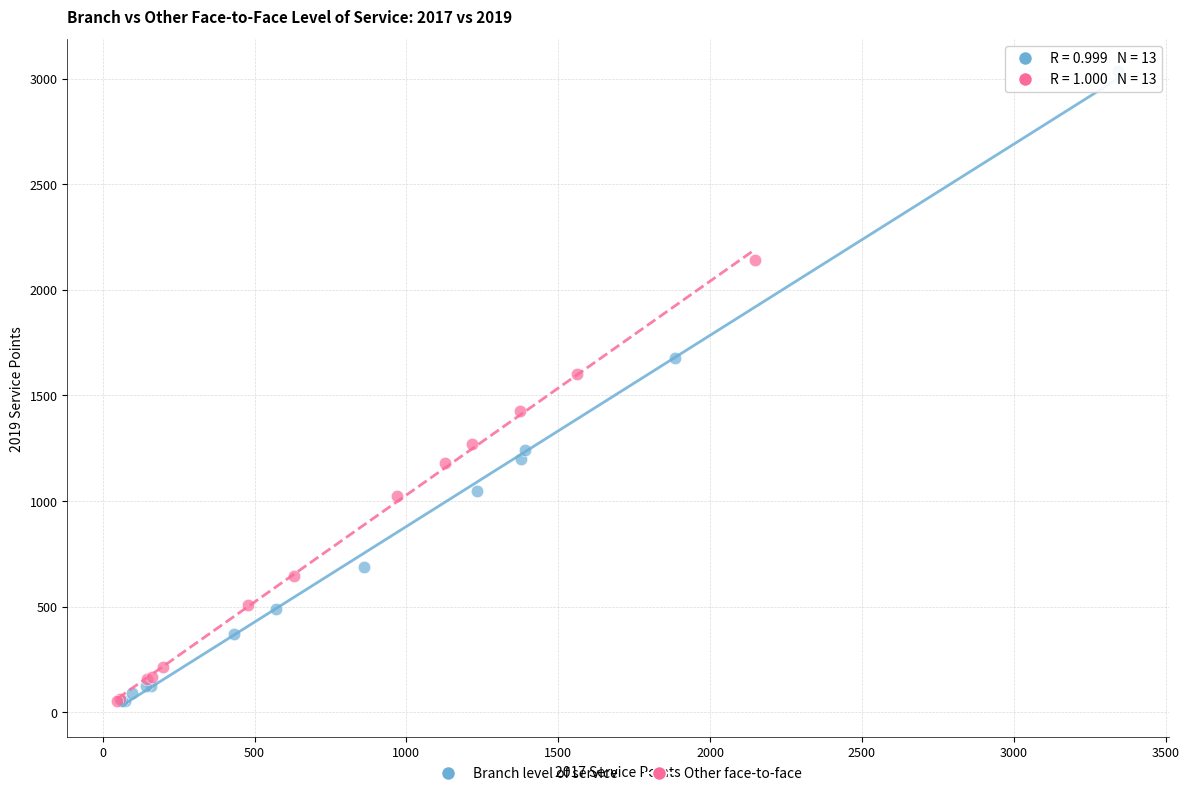

Which series has the widest spread of Y values?

Branch level of service